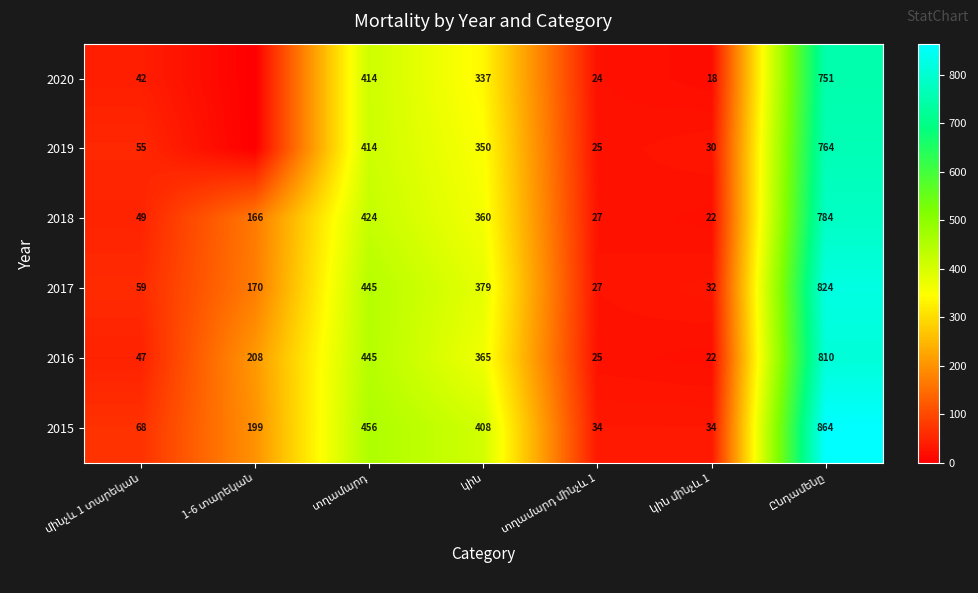

What is the average value of the 2015 series?

295